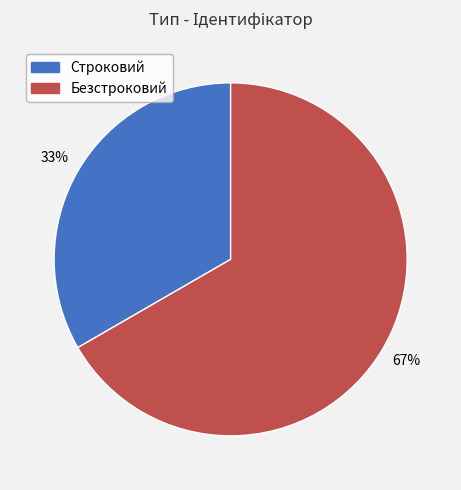

Combined, do Строковий and Безстроковий account for over 50%?

Yes